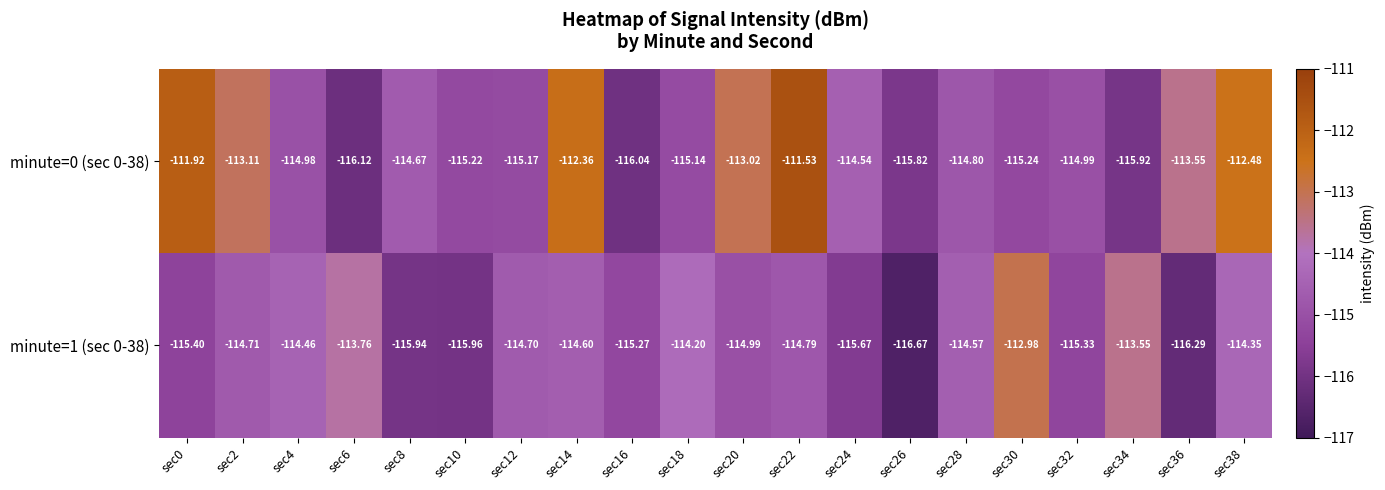

Is the value of minute=1 (sec 0-38) at sec34 greater than the value of minute=0 (sec 0-38) at sec4?

Yes